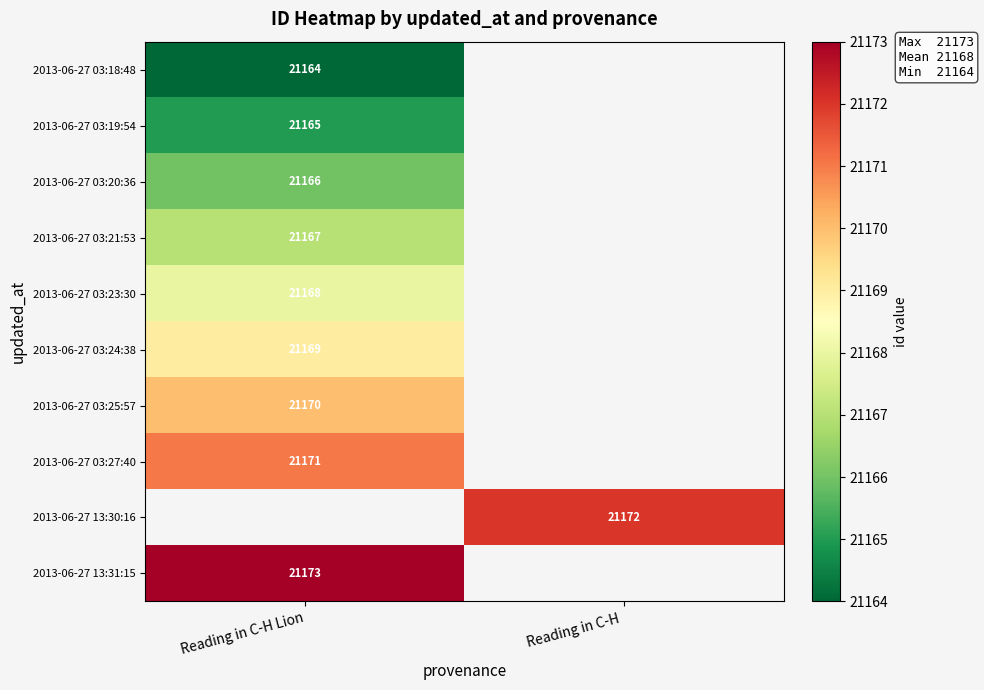

Is the value of 2013-06-27 03:24:38 at Reading in C-H Lion greater than the value of 2013-06-27 03:19:54 at Reading in C-H Lion?

Yes